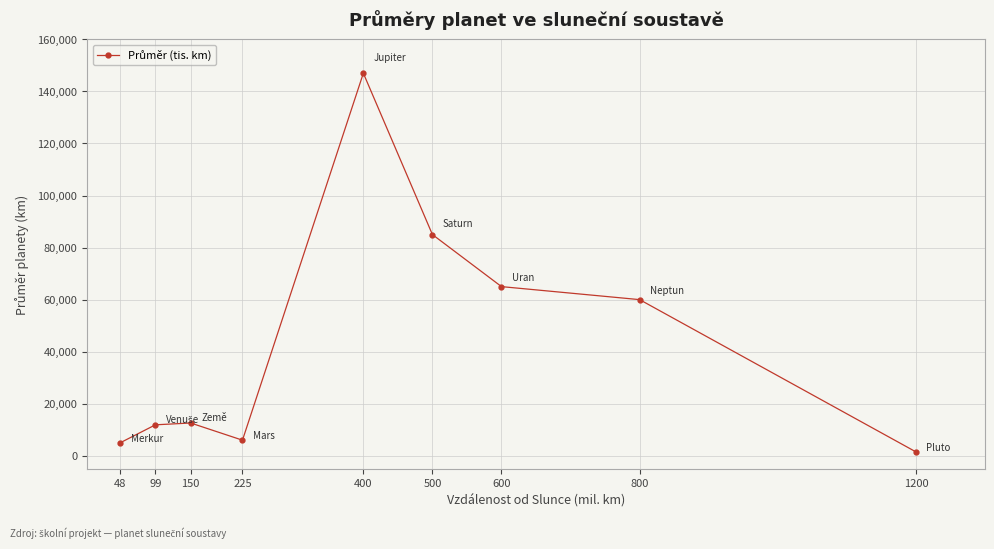

The value at 99 is 18648. True or false?

False